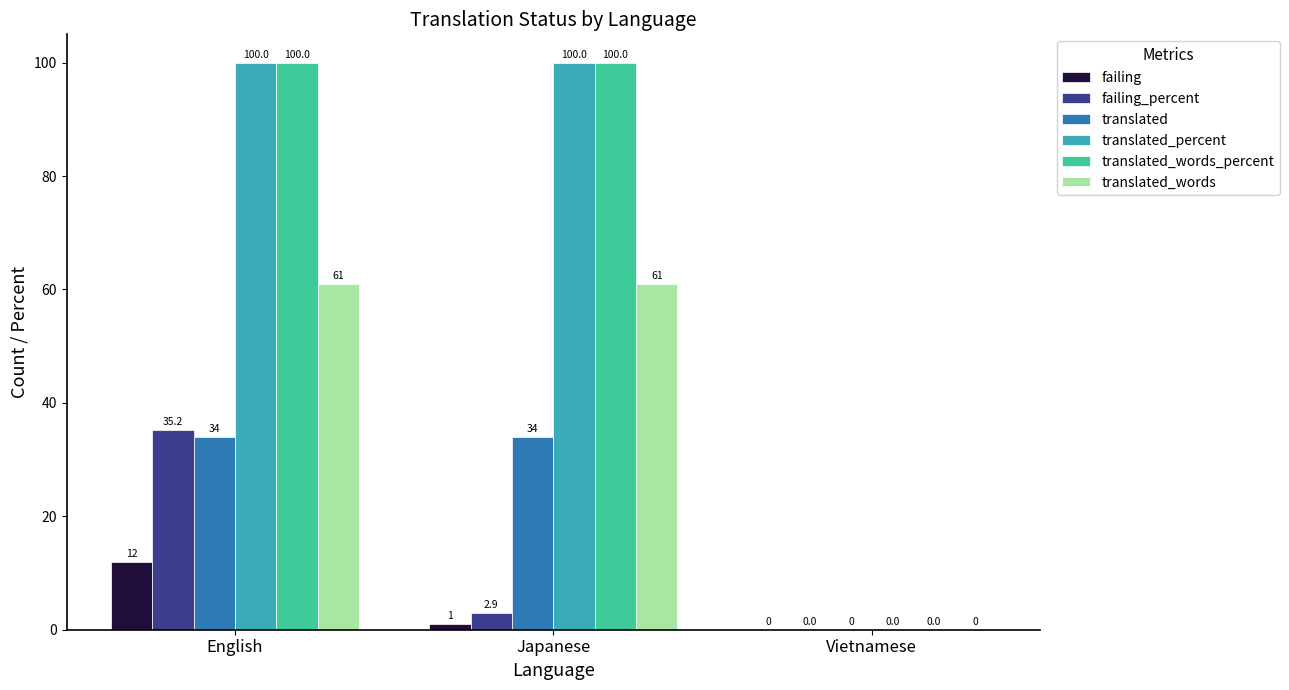

What is the sum of the translated_words values at Vietnamese and English?

61.0